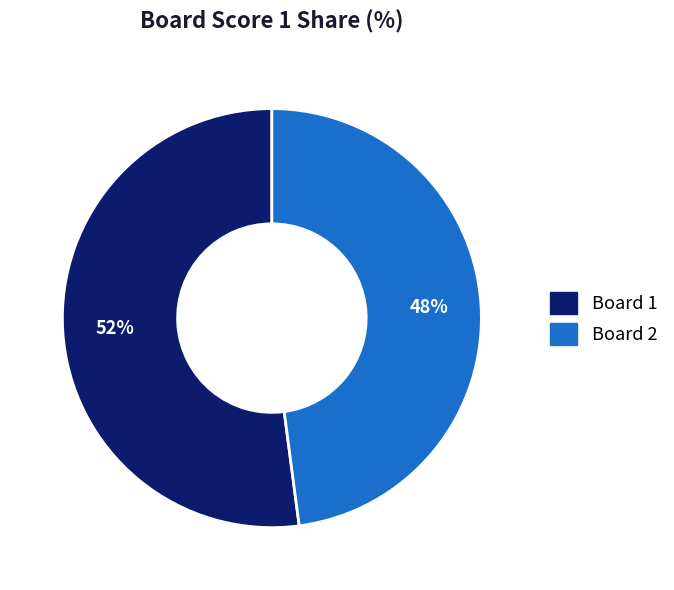

To the nearest percent, what is the average slice percentage?

50%